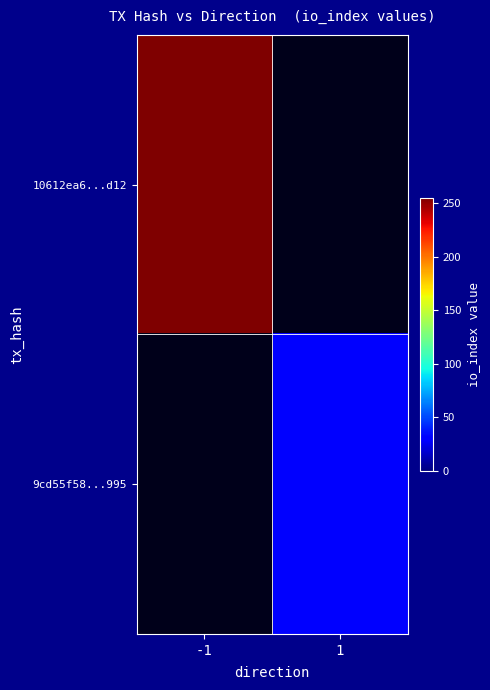

The 9cd55f58...995 series shows 55.7 at 1. True or false?

False